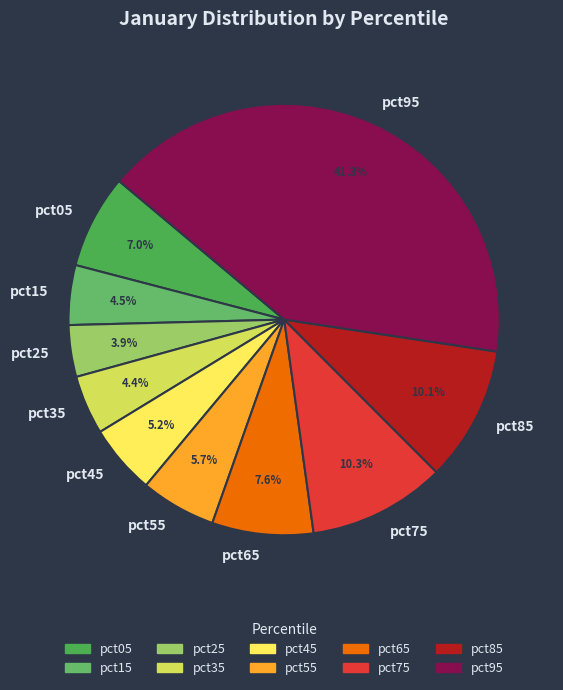

To the nearest percent, what is the difference between the pct45 and pct85 slice percentages?

5%